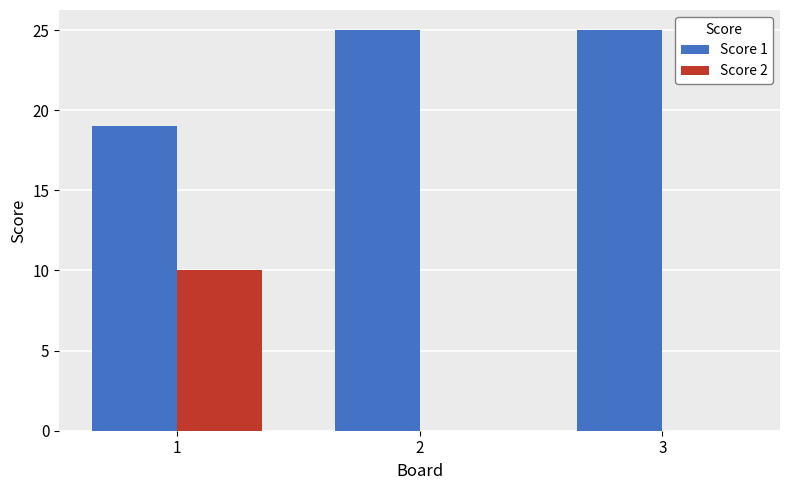

At which category is the sum across all series the highest?

1